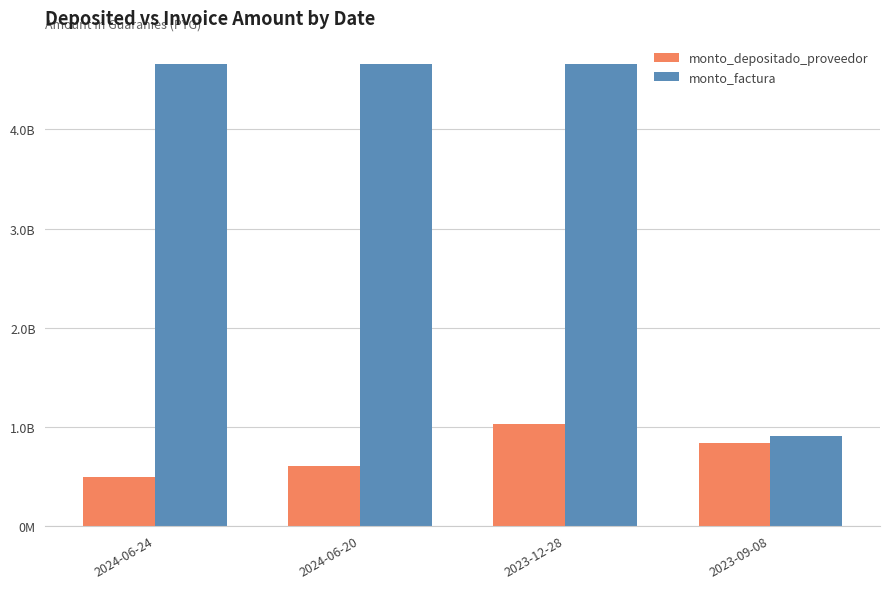

List the labels in order of monto_factura value, smallest first.

2023-09-08, 2024-06-24, 2024-06-20, 2023-12-28